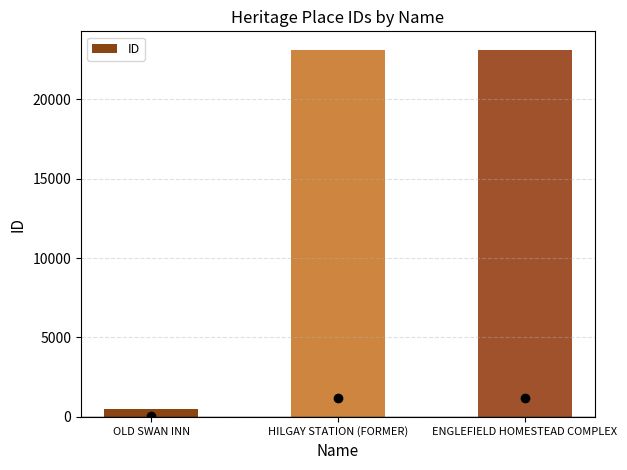

Which label corresponds to the smallest value in the chart?

OLD SWAN INN